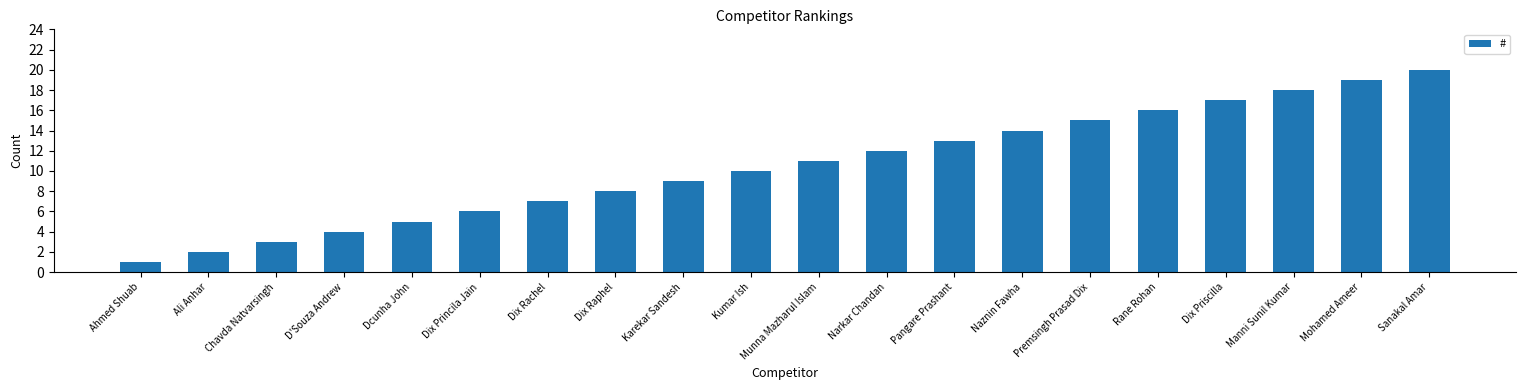

Between Dix Raphel and Dcunha John, which is larger?

Dix Raphel